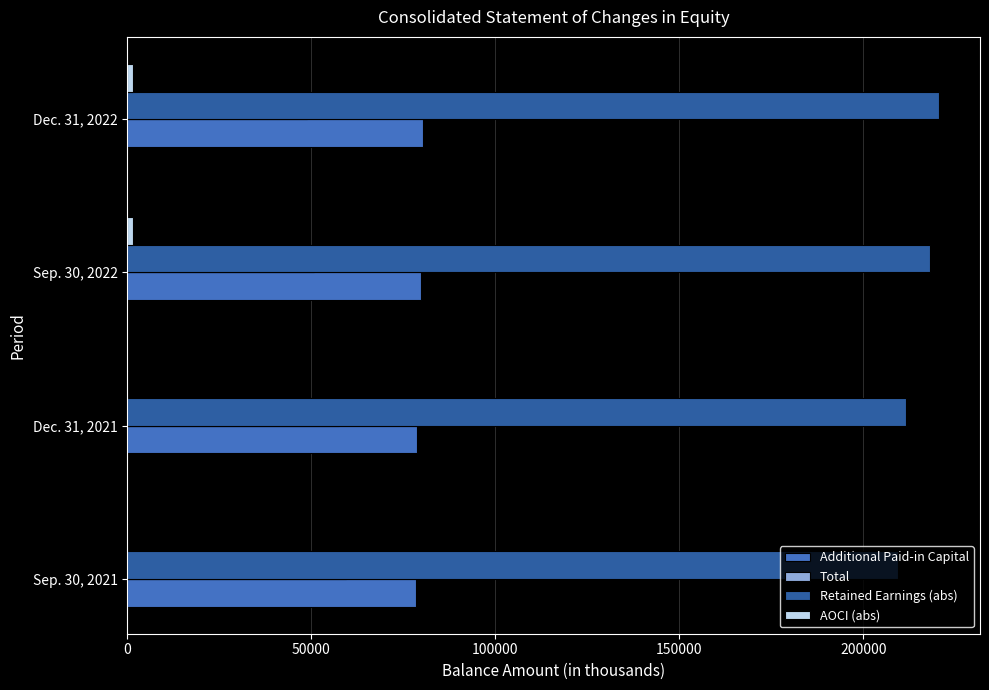

What is the greatest value displayed?

220659